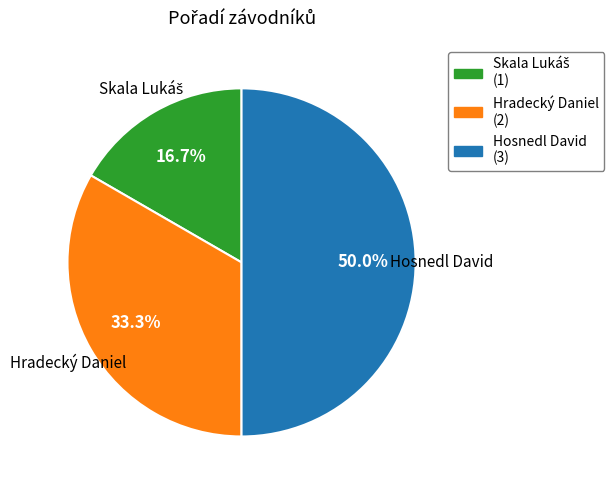

Approximately how many times larger is the value at Hosnedl David compared to Hradecký Daniel?

1.5